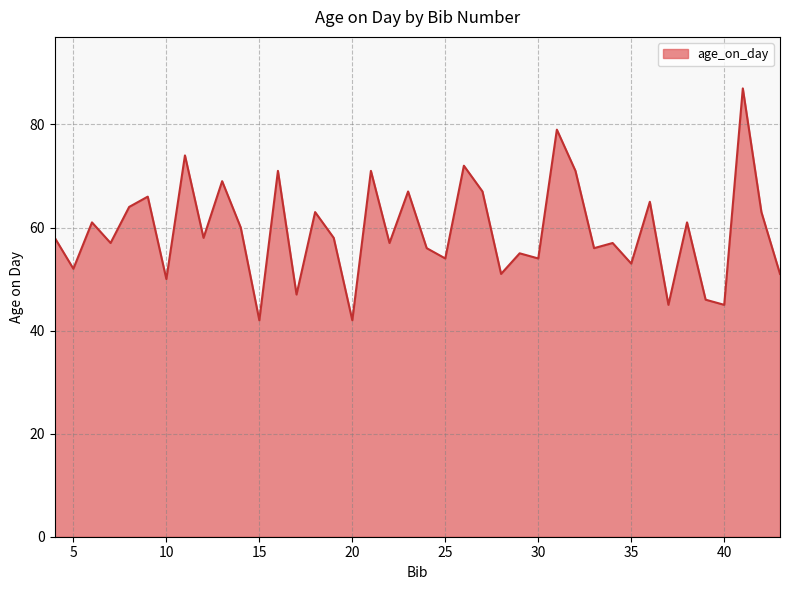

What is the smallest value displayed?

42